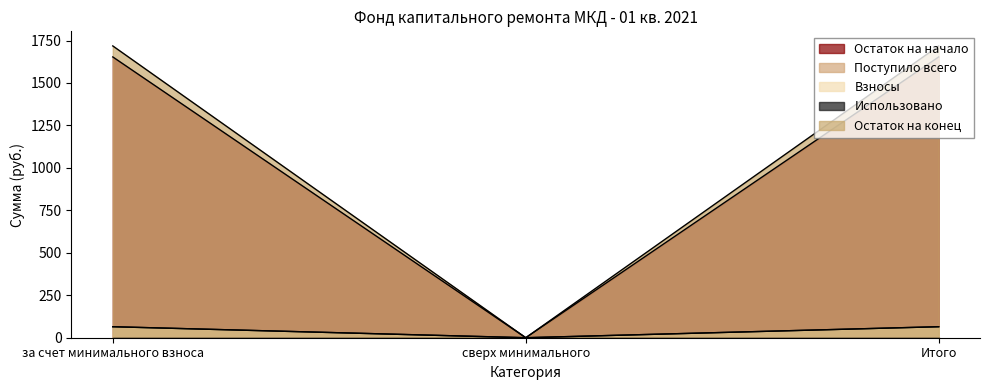

What position from the left is Итого?

3